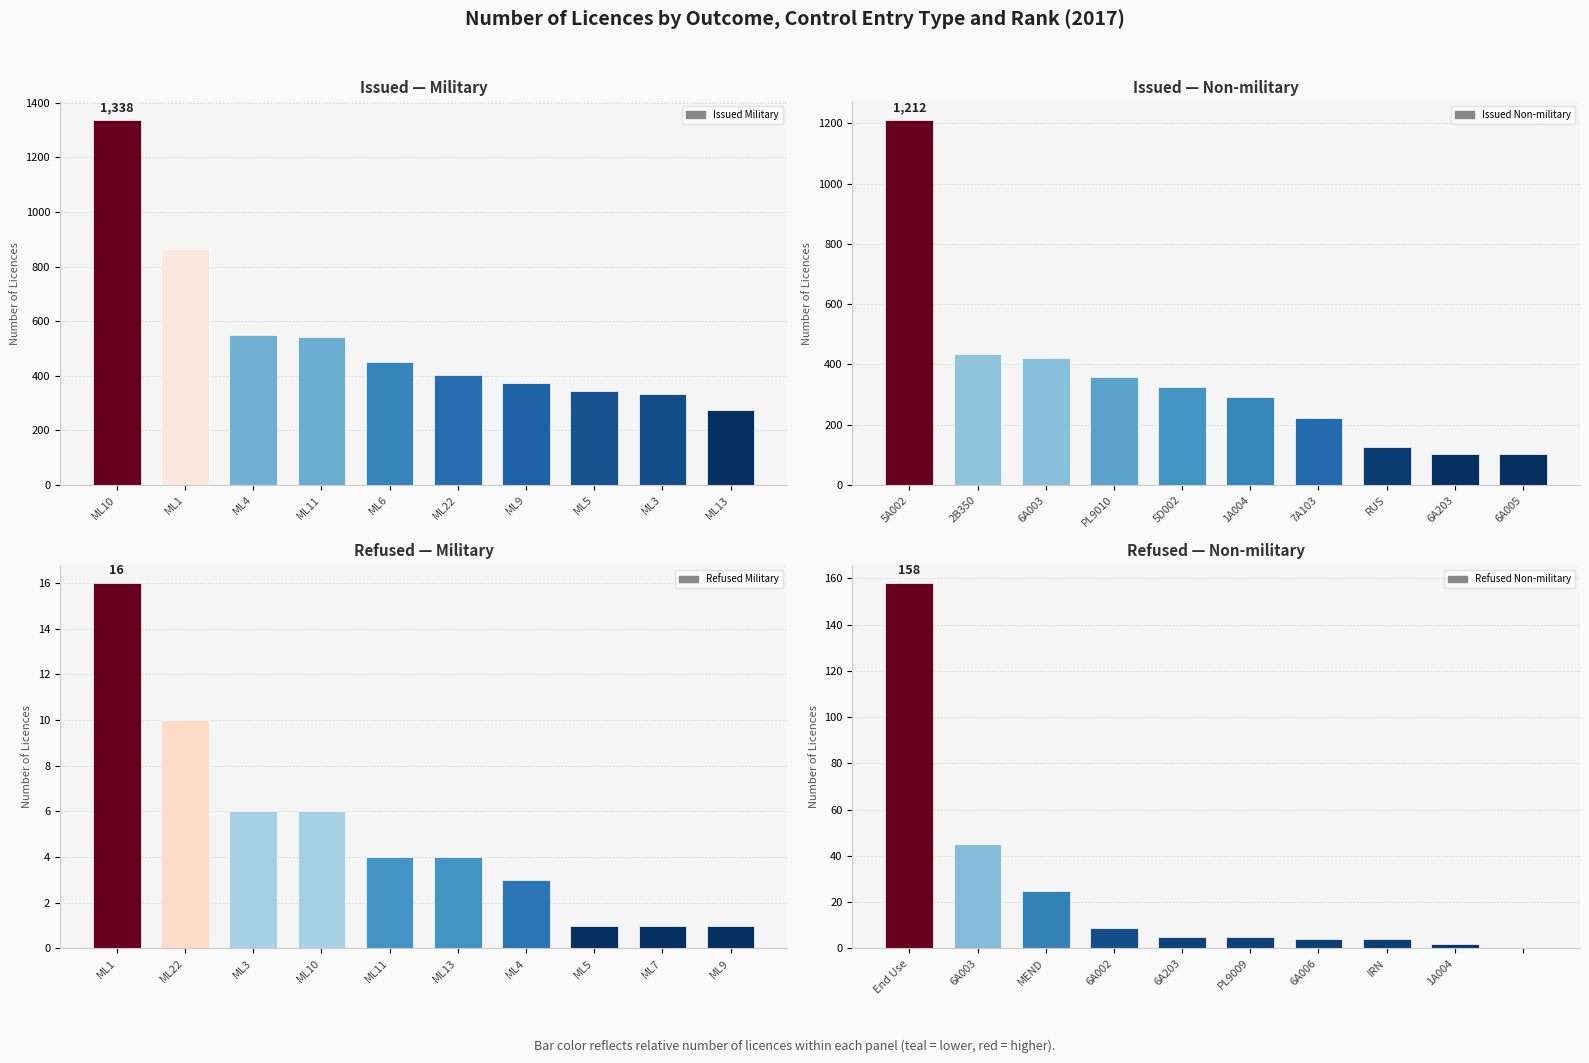

What is the difference between the maximum and minimum values in the Issued Non-military series?

1109